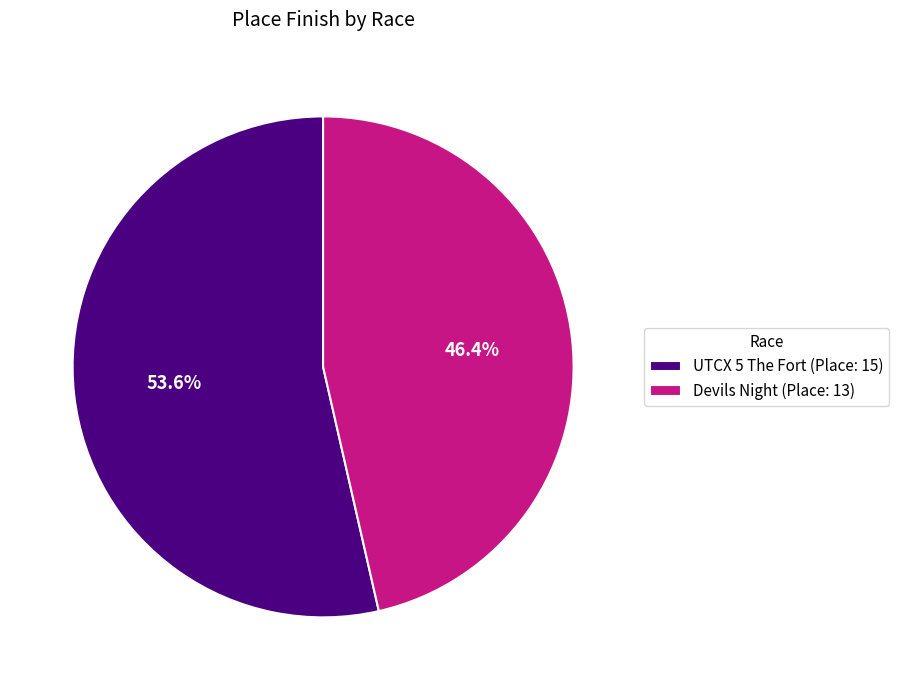

To the nearest percent, what is the difference between the Devils Night and UTCX 5 The Fort slice percentages?

7%